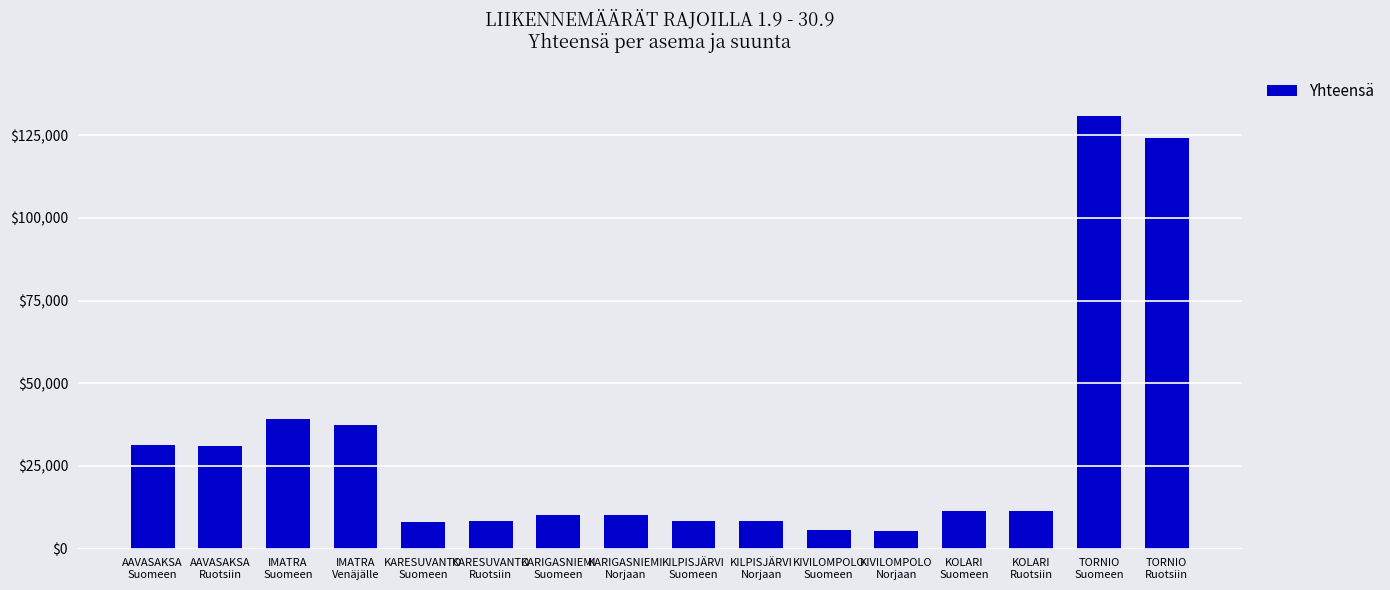

What is the sum of all values?

481294